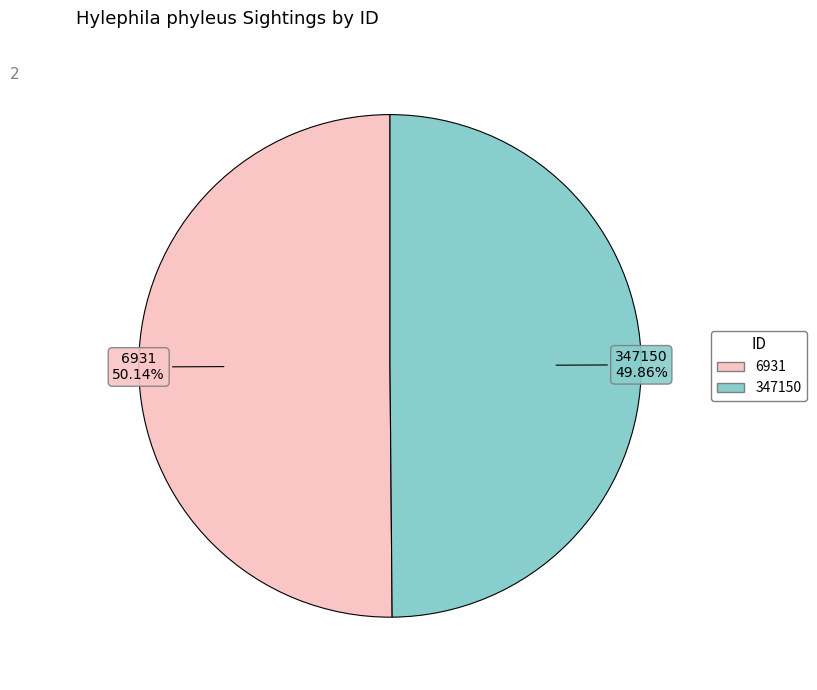

How many segments does this pie chart have?

2